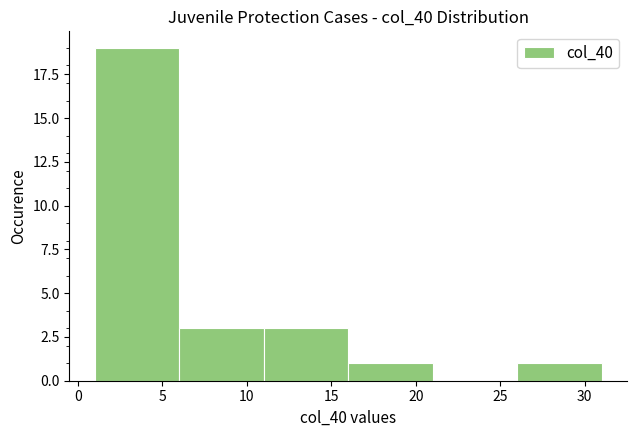

Which range on the x-axis has the tallest bar?

1 to 6